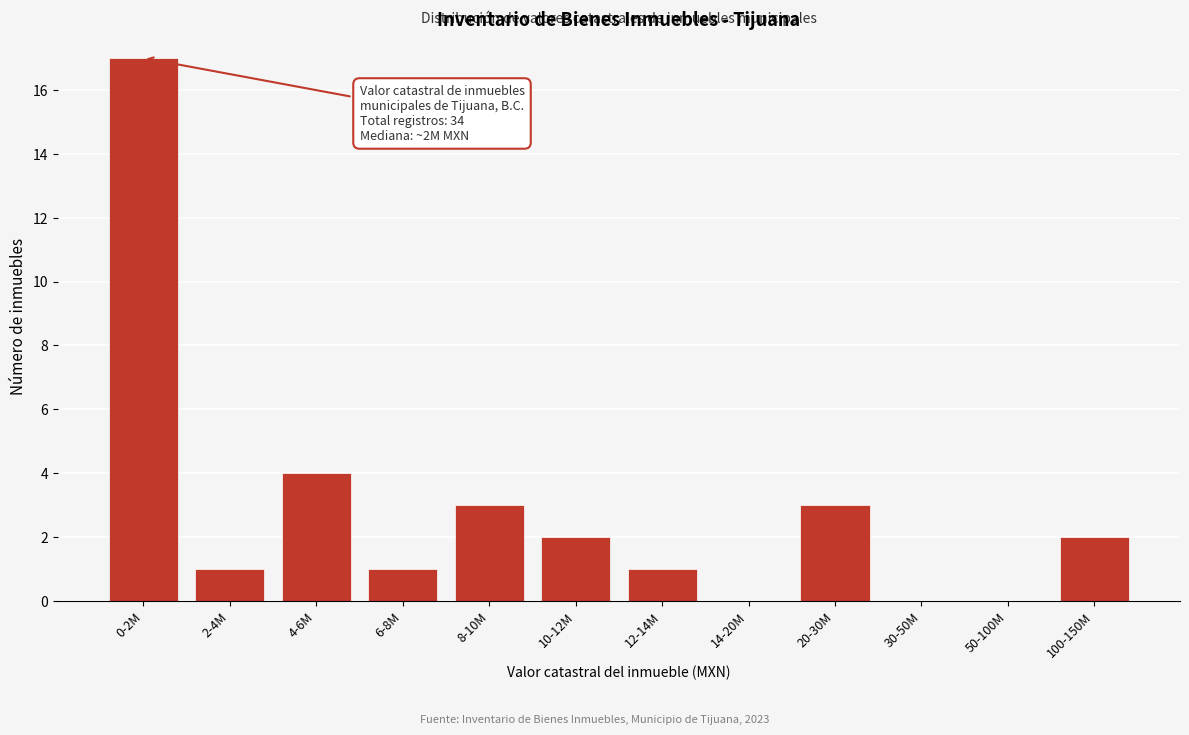

Reading left to right, what are all the values shown in this chart?

0-2M=17	2-4M=1	4-6M=4	6-8M=1	8-10M=3	10-12M=2	12-14M=1	14-20M=0	20-30M=3	30-50M=0	50-100M=0	100-150M=2